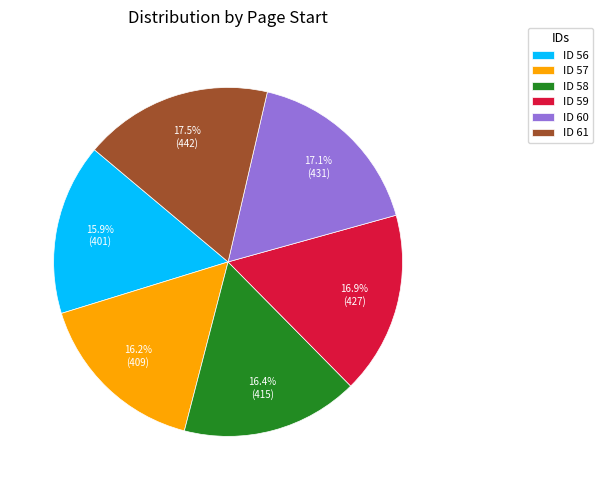

What is the total percentage of ID 61 and ID 60?

34.6%